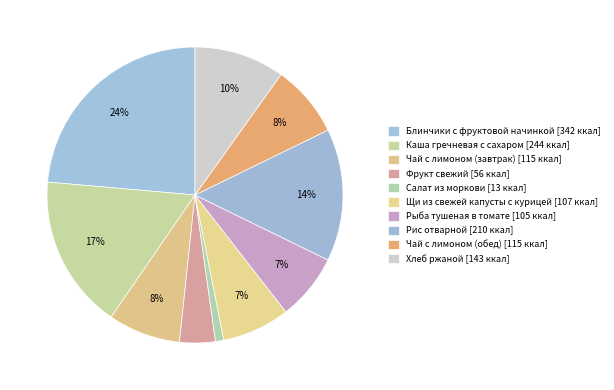

How many segments does this pie chart have?

10